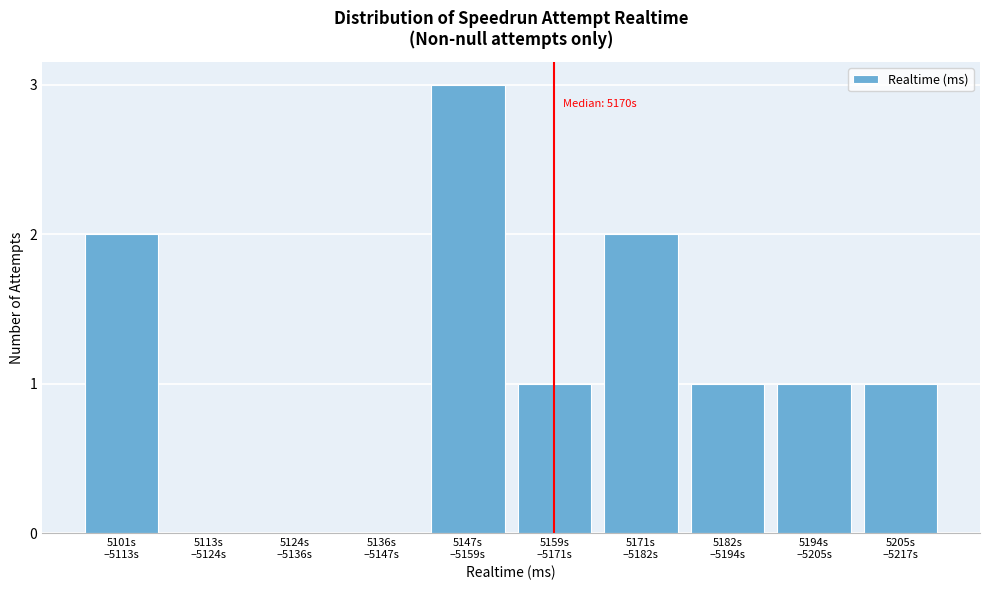

What is the maximum value shown in the chart?

3